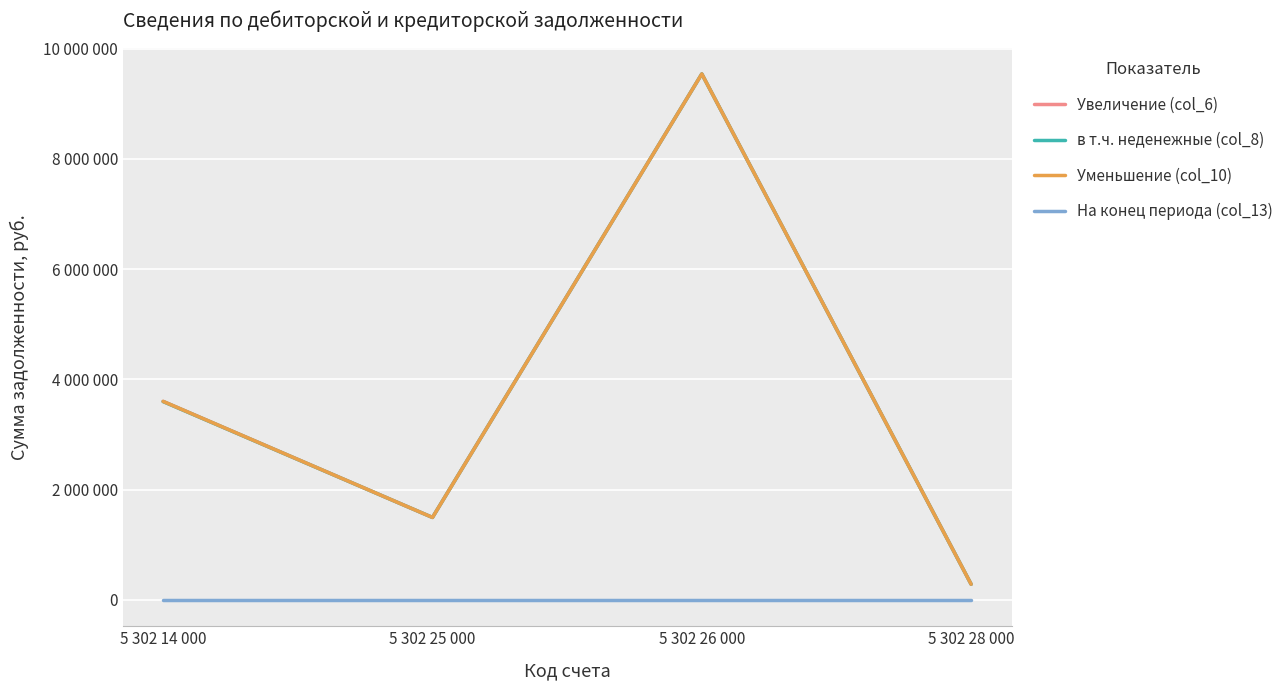

What is the difference between the Уменьшение (col_10) values at 5 302 25 000 and 5 302 28 000?

1211239.7